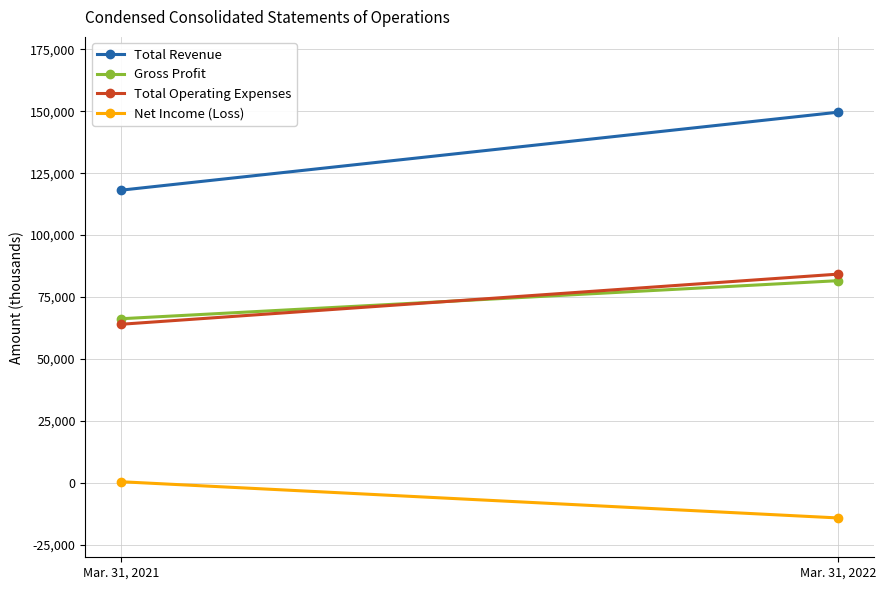

What is the value of the Total Operating Expenses point at the 1st from the left?

64036